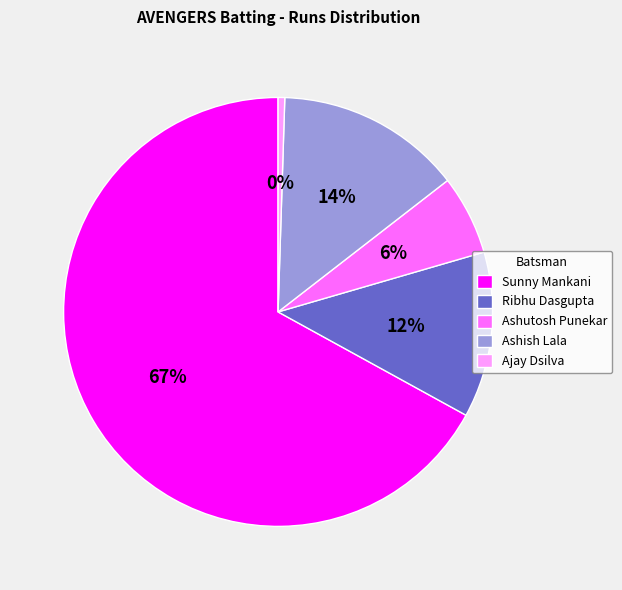

What is the smallest slice in the pie chart?

Ajay Dsilva